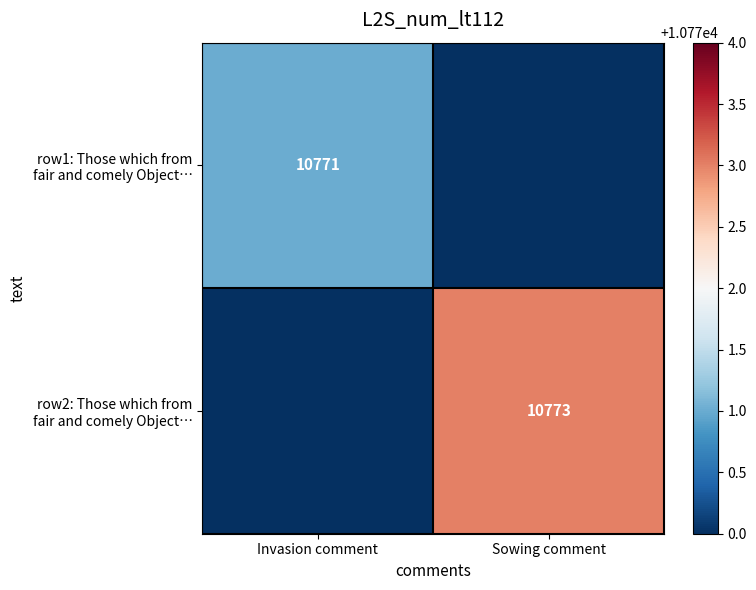

Rank the series by their maximum value, from lowest to highest.

row1: Those which from fair and comely Object…, row2: Those which from fair and comely Object…